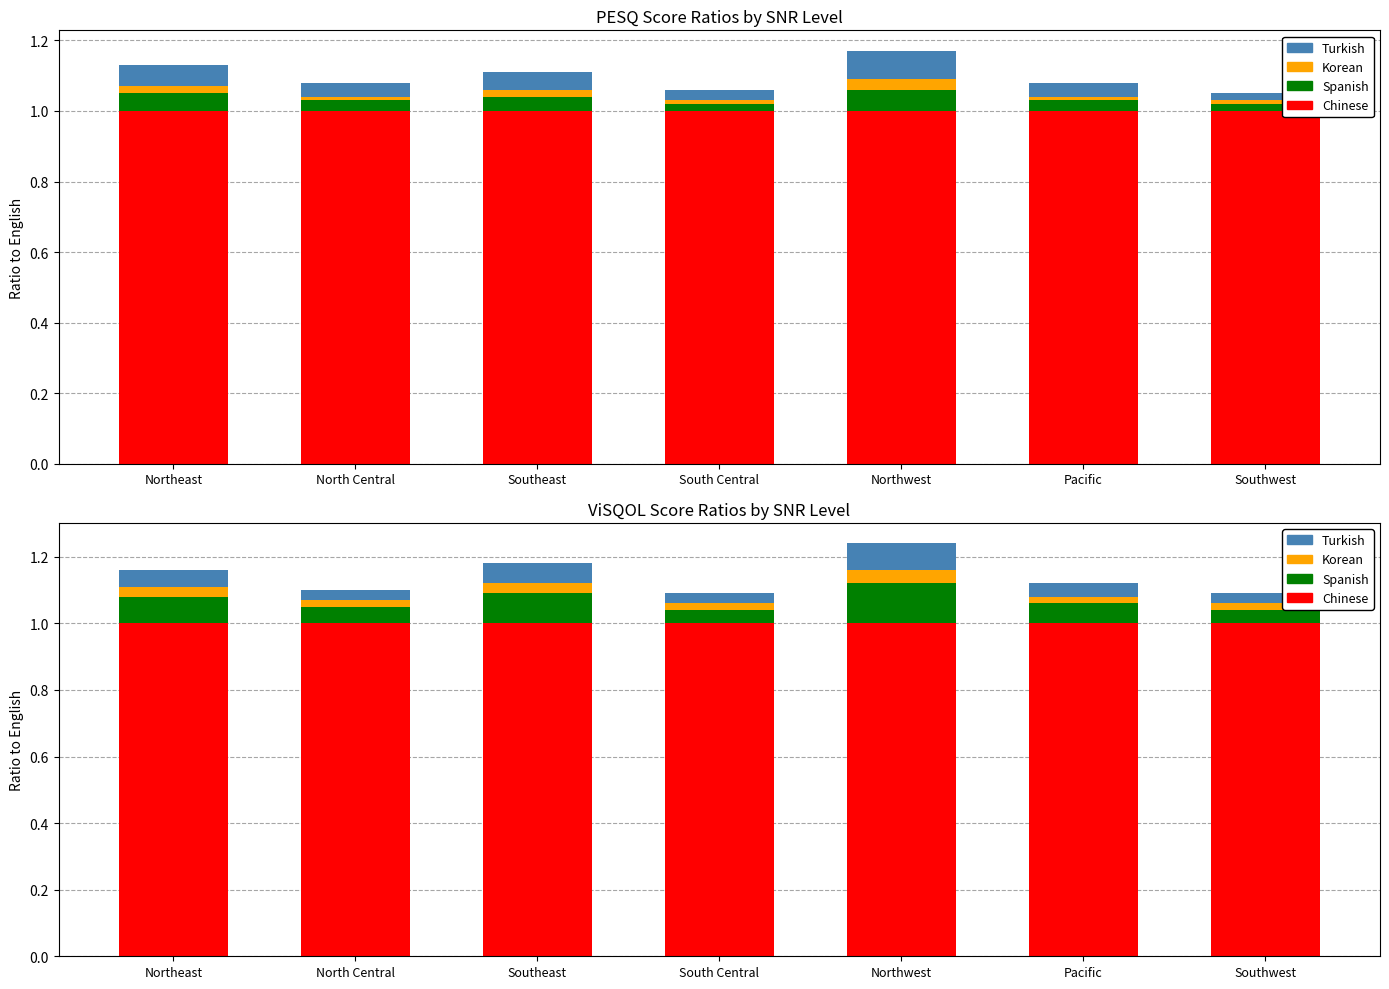

At which label does Chinese reach its minimum?

Northeast